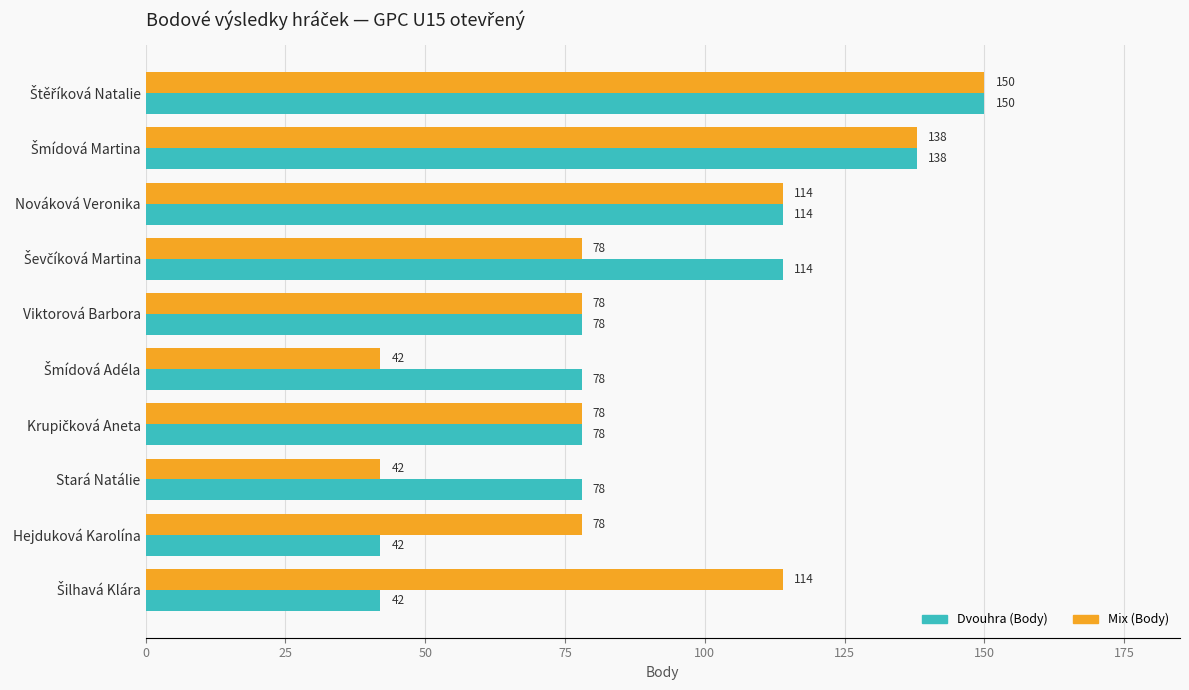

What is the maximum value for Dvouhra (Body)?

150